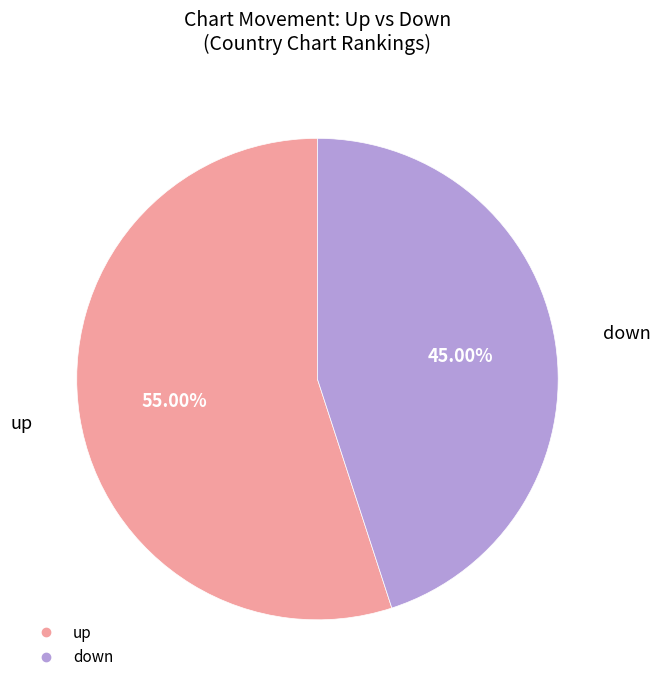

Between up and down, which is larger?

up